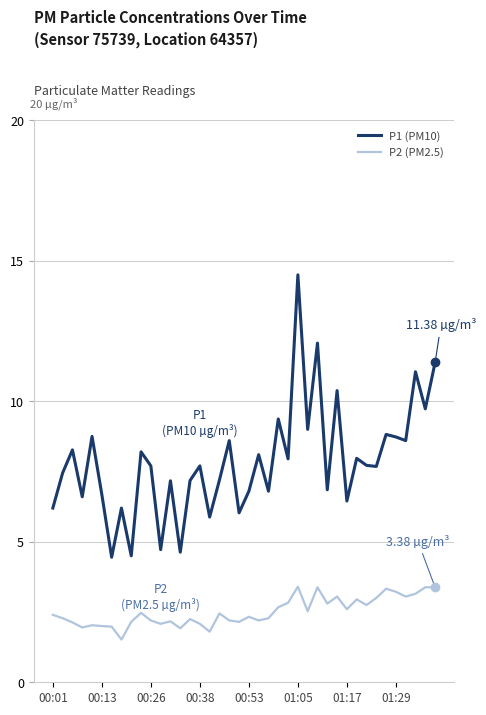

What is the average value of the P1 (PM10) series?

7.9